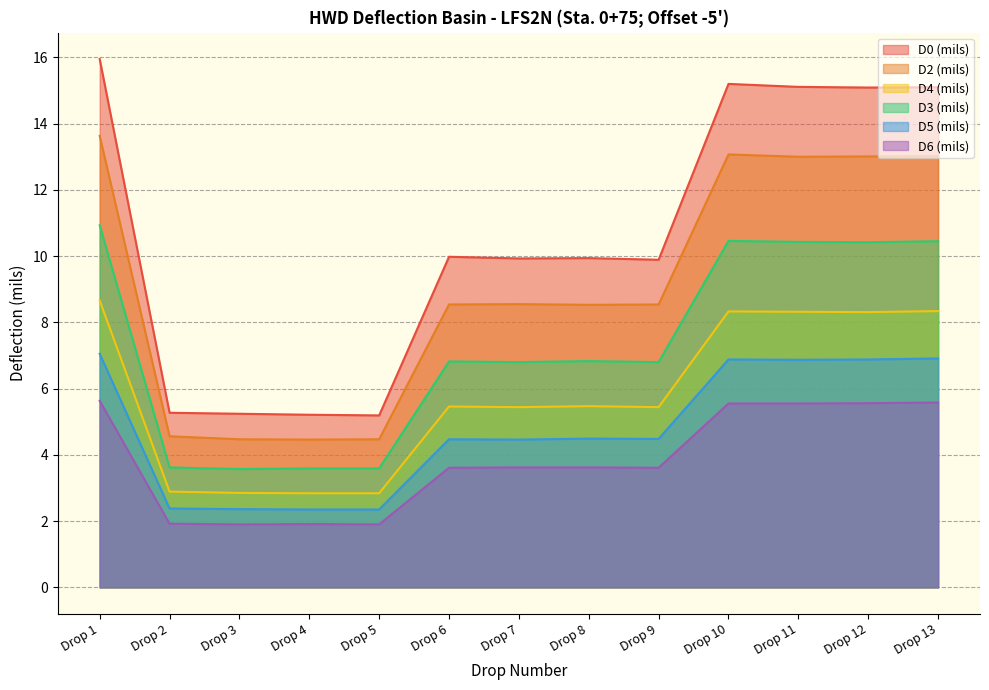

Which series changed the most between Drop 11 and Drop 12?

D0 (mils)